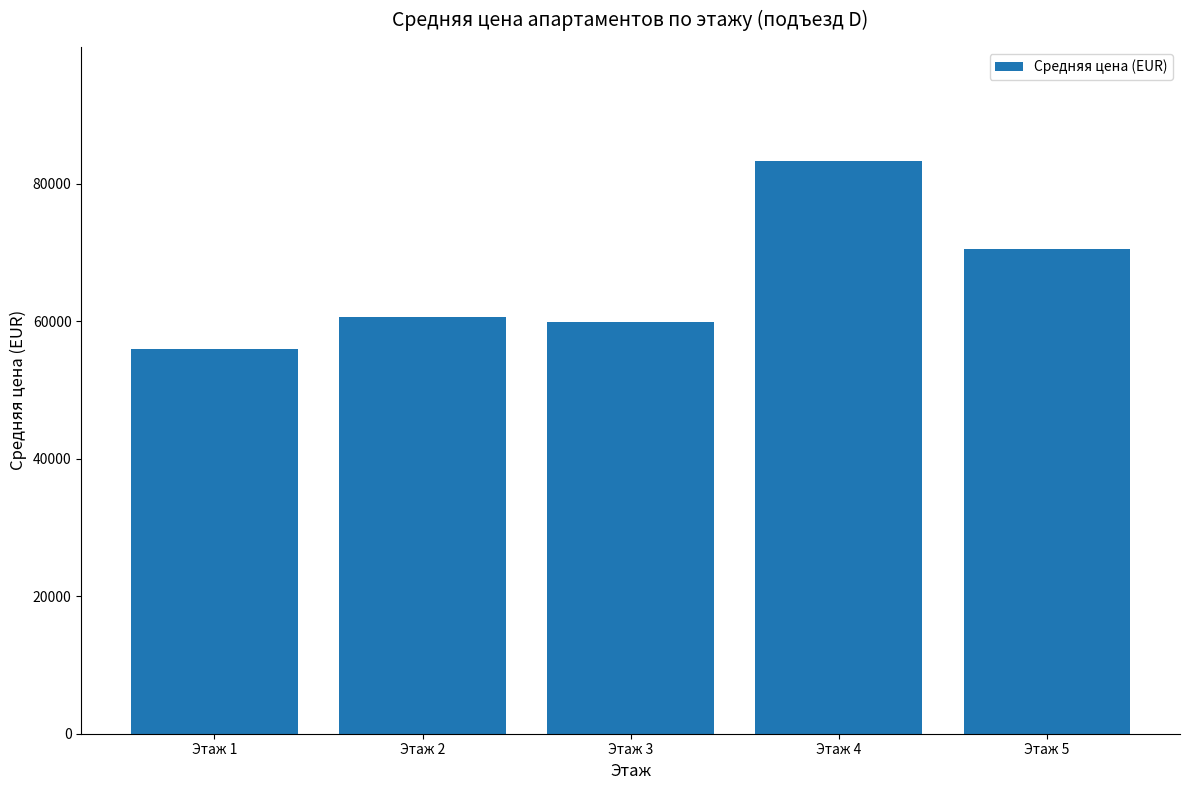

What is the difference between the maximum and minimum values?

27245.4